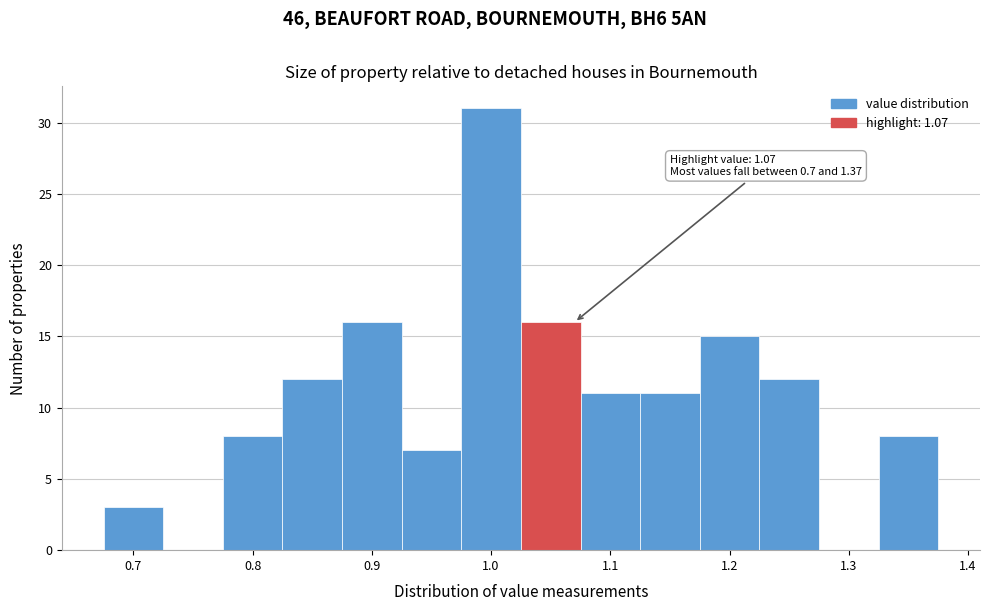

Over which range of the x-axis is the bar tallest?

0.975 to 1.025